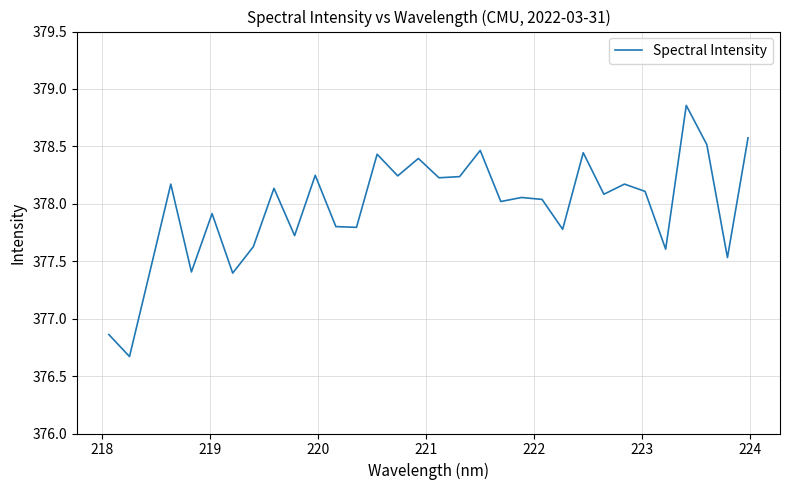

What is the difference between the maximum and minimum values?

2.2